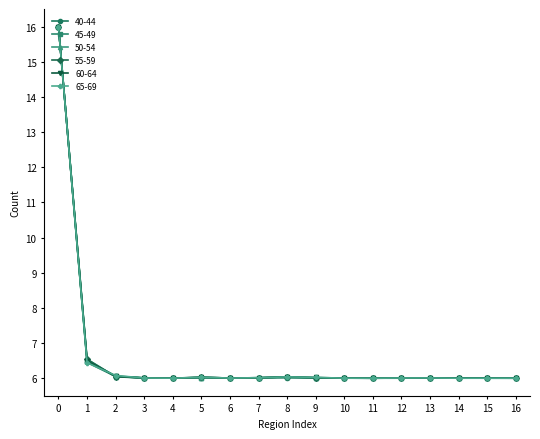

What are all the series names shown in the legend?

40-44, 45-49, 50-54, 55-59, 60-64, 65-69